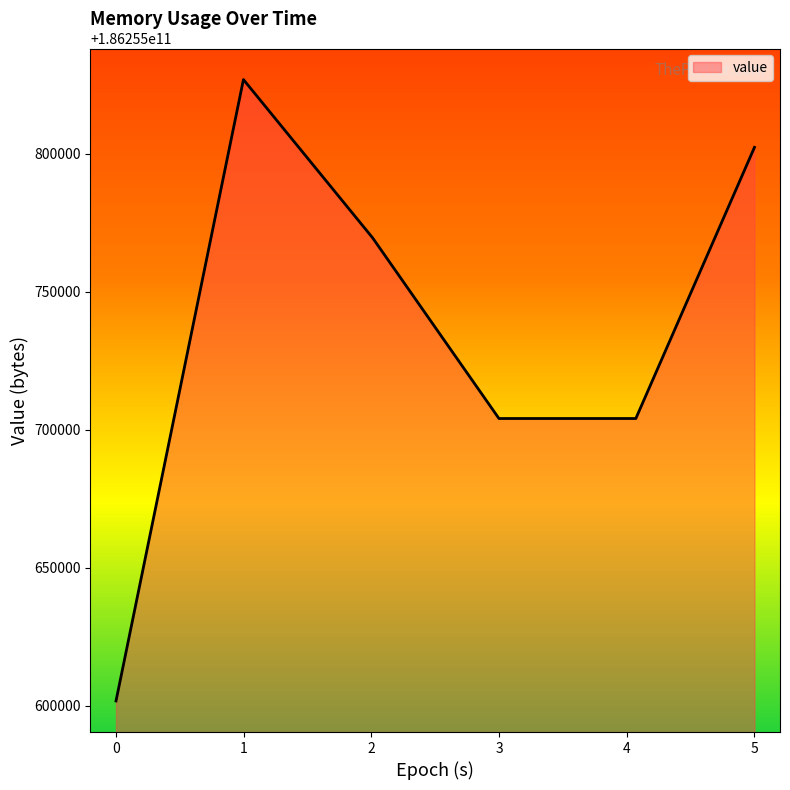

What is the greatest value displayed?

186255826944